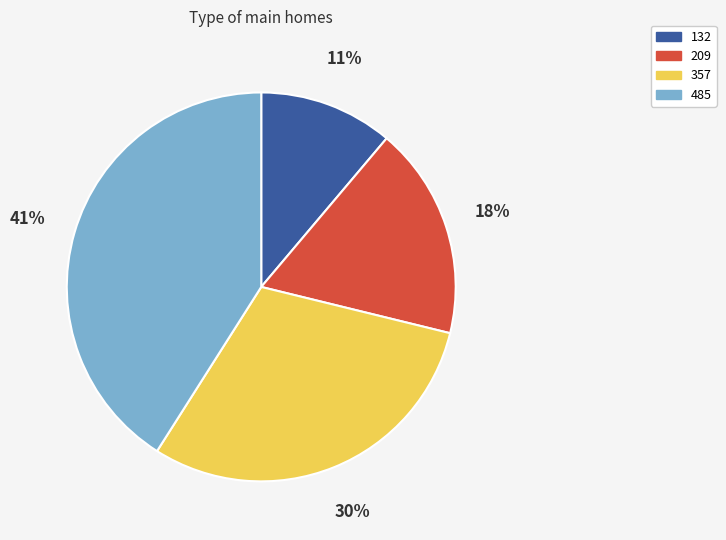

True or false: 209 accounts for 18% of the total.

True